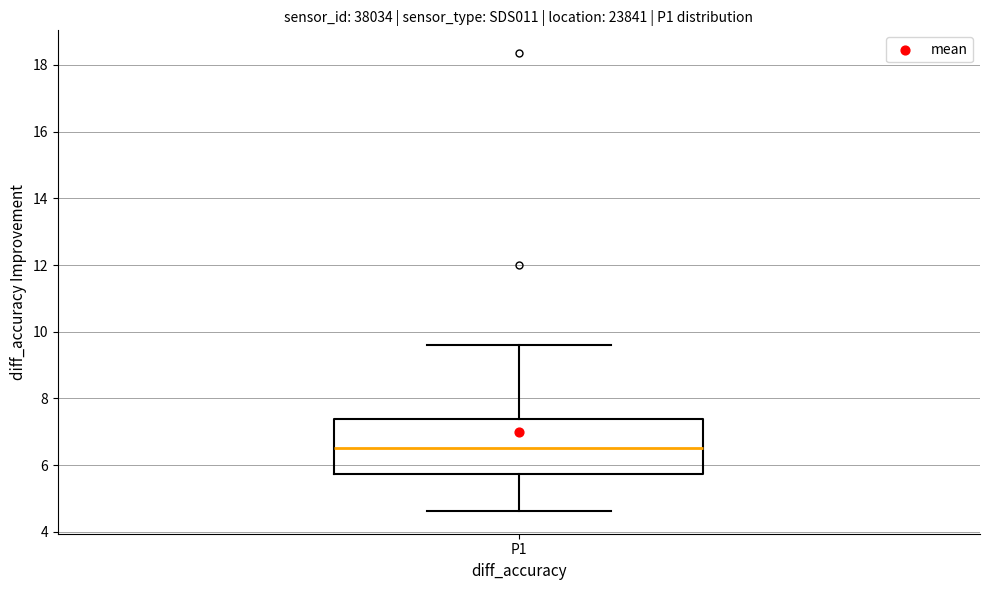

Transcribe this box plot: give where the median line is, the range the box spans, and where the two whiskers end, as read against the y-axis. The values are not printed on the chart, so give them approximately, as read against the axis.

median 6.6, box 5.8 to 7.4, whiskers 4.6 to 9.6